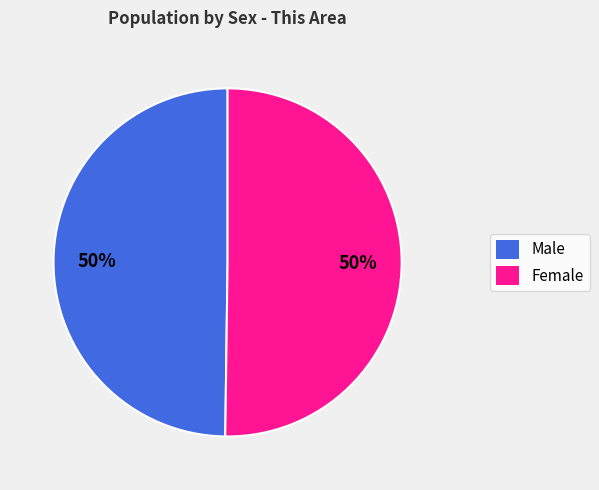

The Male slice represents 63% of the pie. True or false?

False